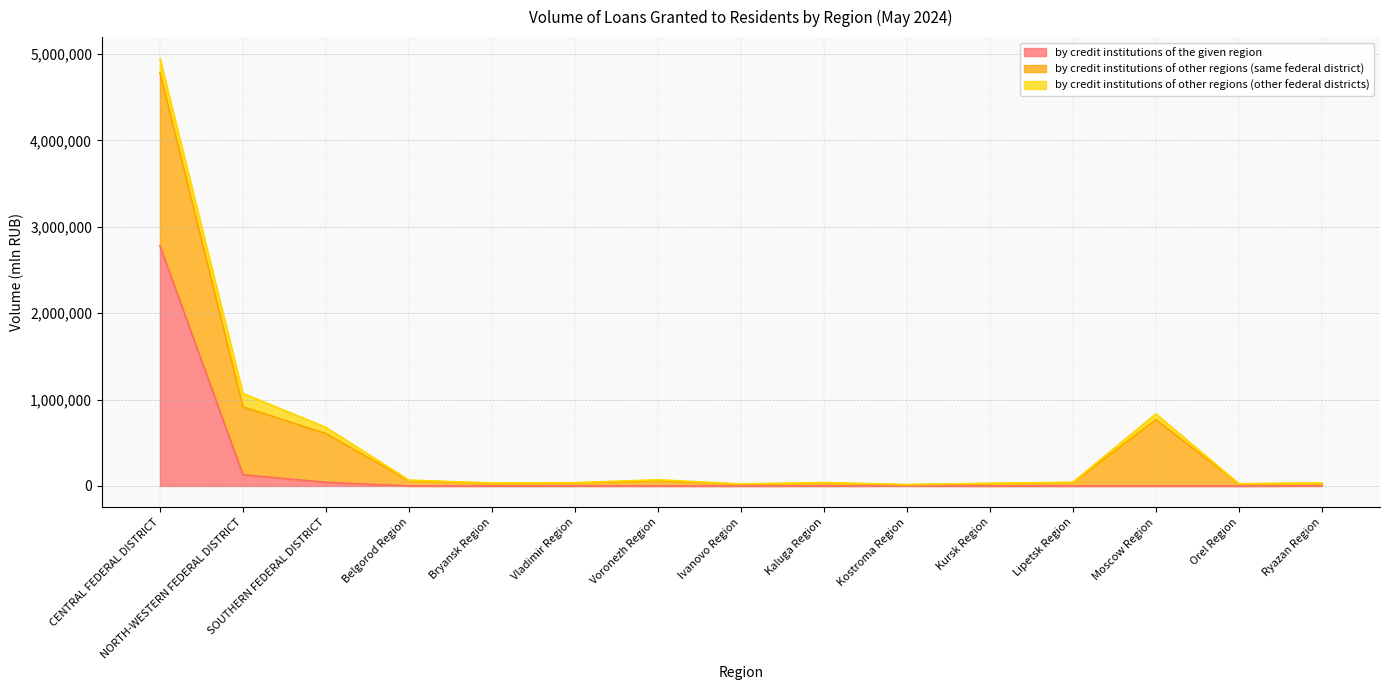

What value does the by credit institutions of other regions (same federal district) series have at Ryazan Region, to the nearest 10?

30100